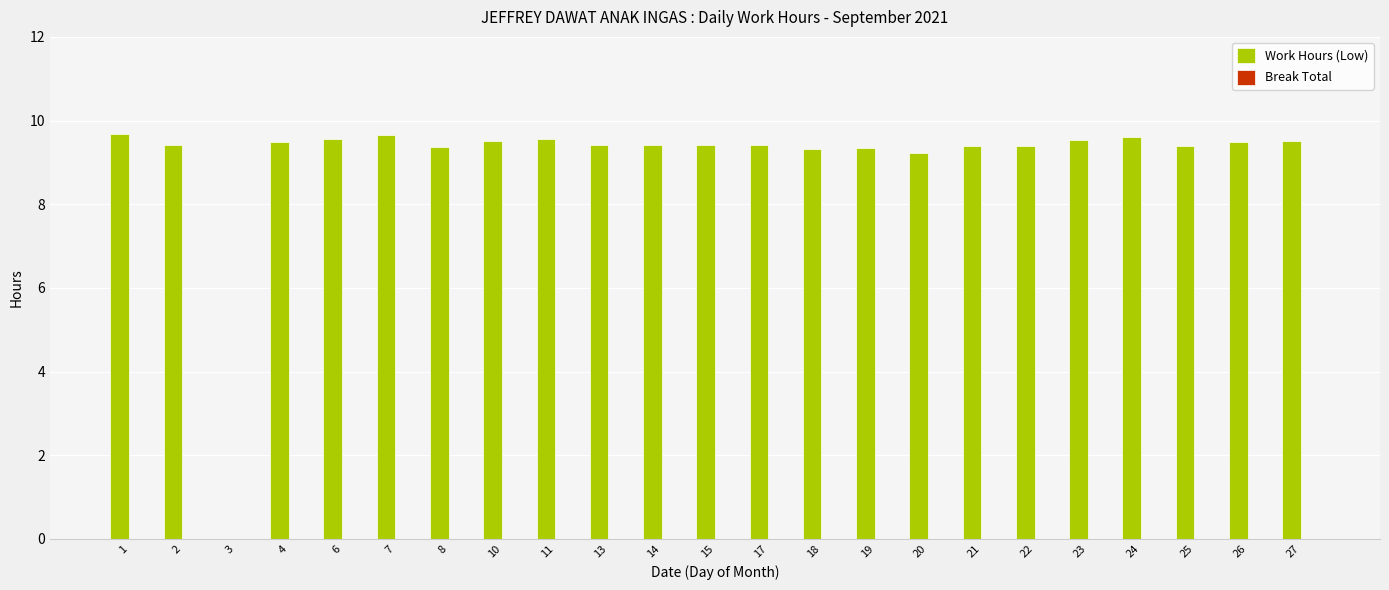

Approximately how many times larger is the value at 15 compared to 20?

1.0